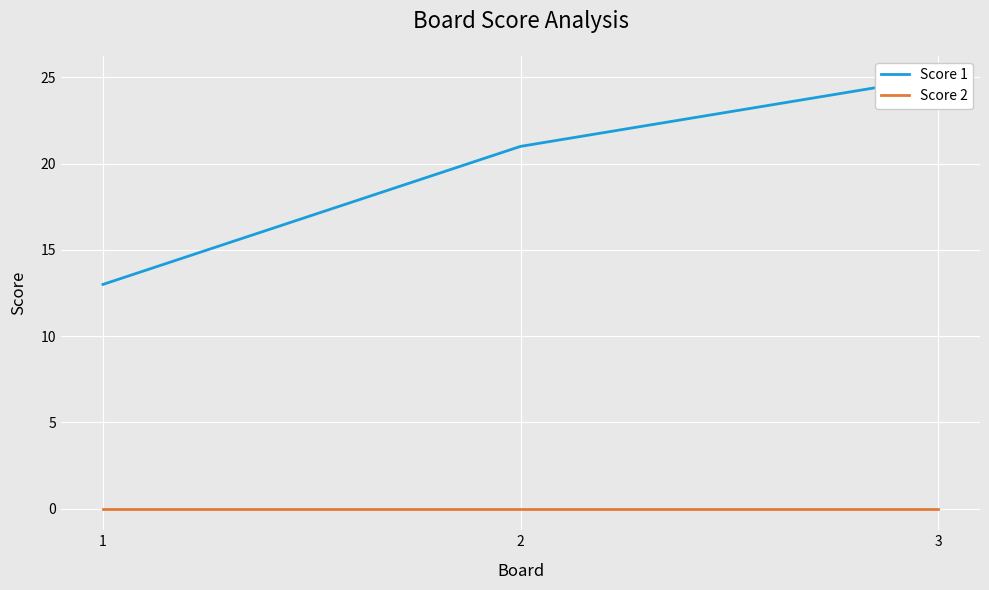

Where is Score 2 nearest to the value 0?

1